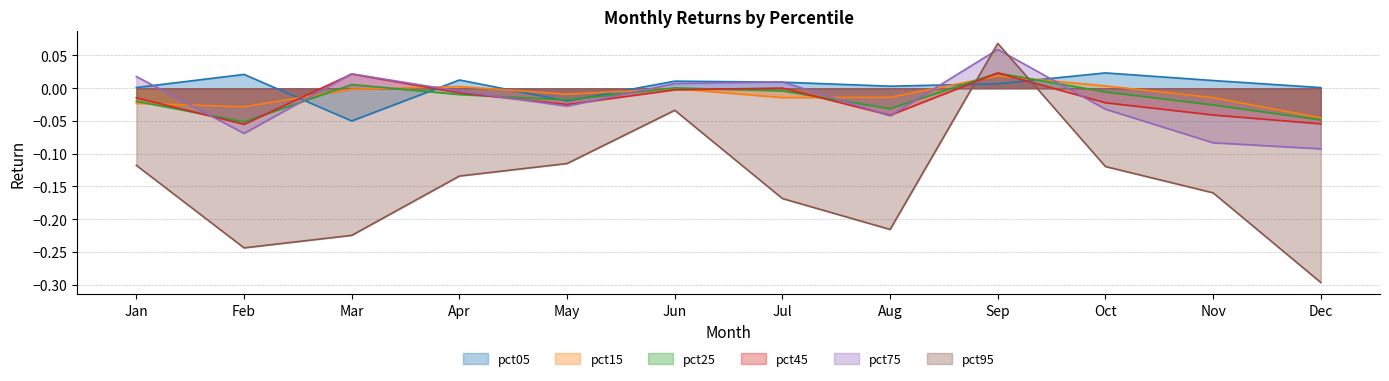

Which label corresponds to the largest value in the chart?

Sep